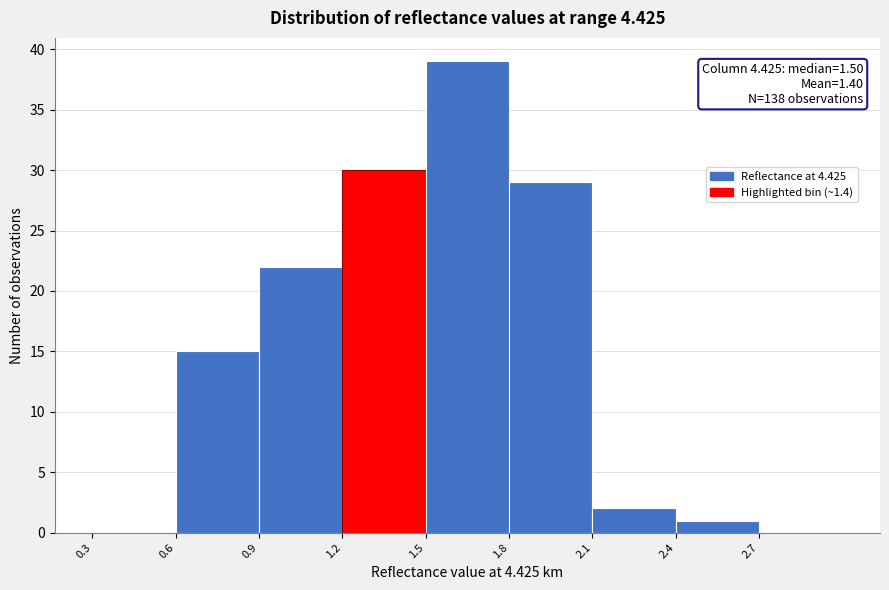

Which range on the x-axis has the tallest bar?

1.5 to 1.8